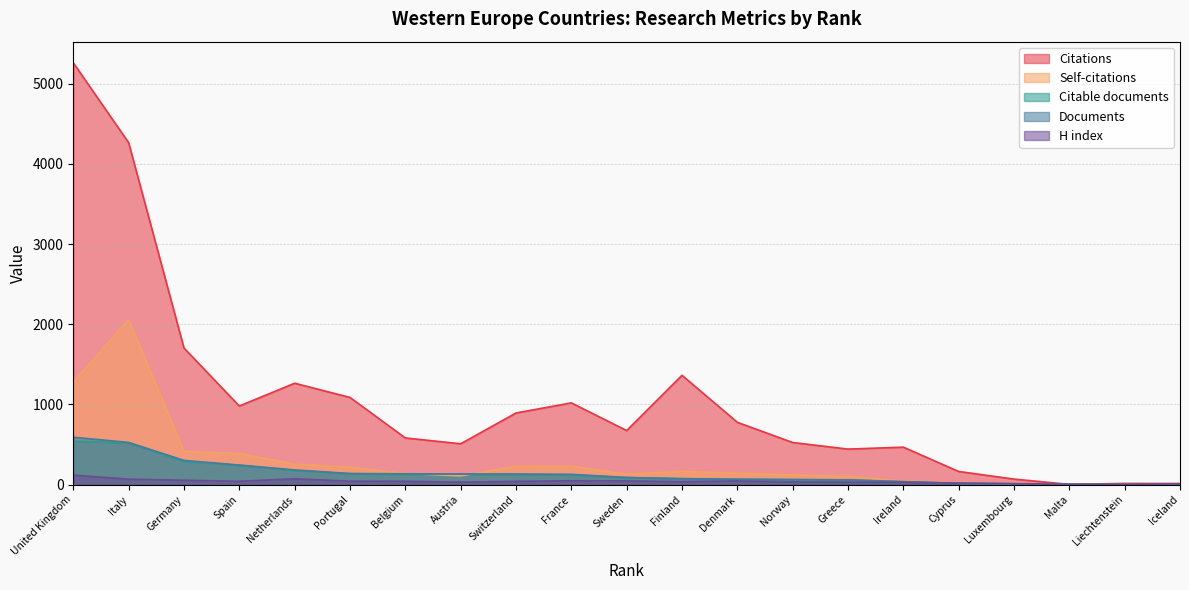

At which label is Documents closest to 296?

Germany